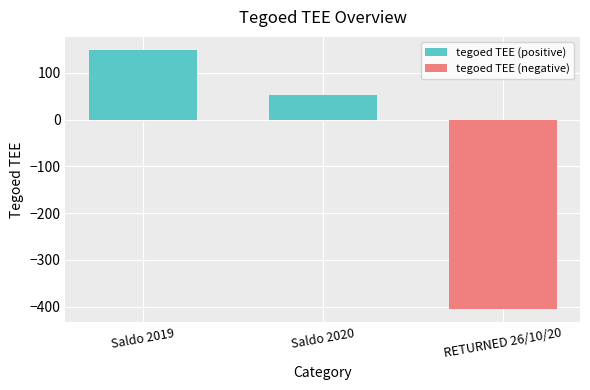

What is the difference between the values at Saldo 2019 and RETURNED 26/10/20?

554